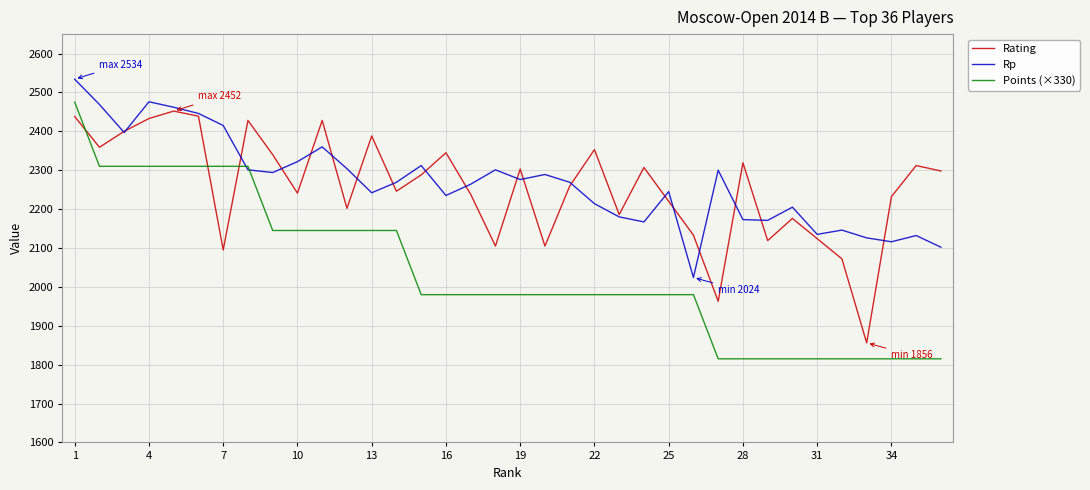

Which series has the largest range (max minus min)?

Points (×330)